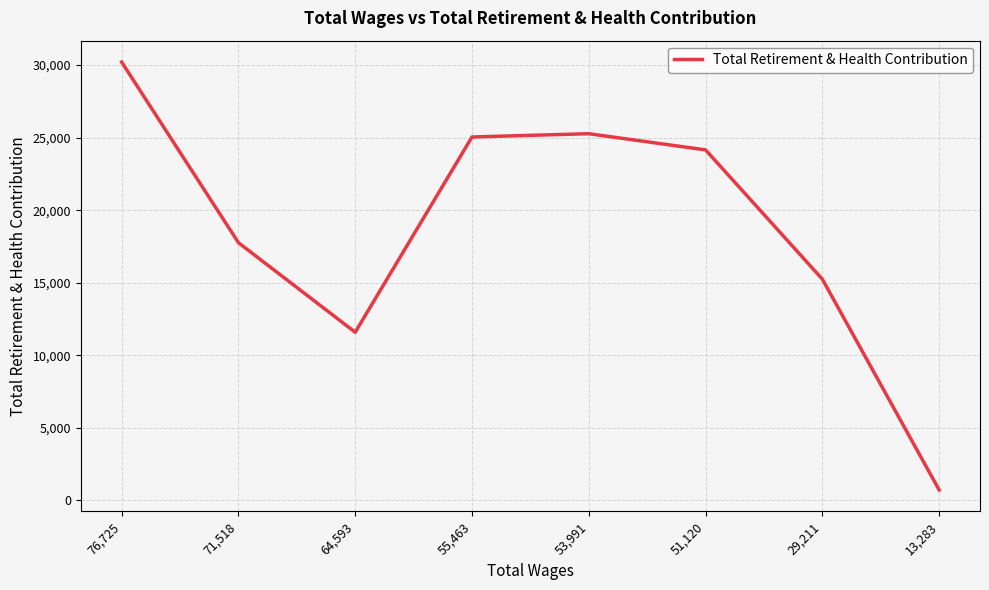

What is the difference between the maximum and minimum values?

29484